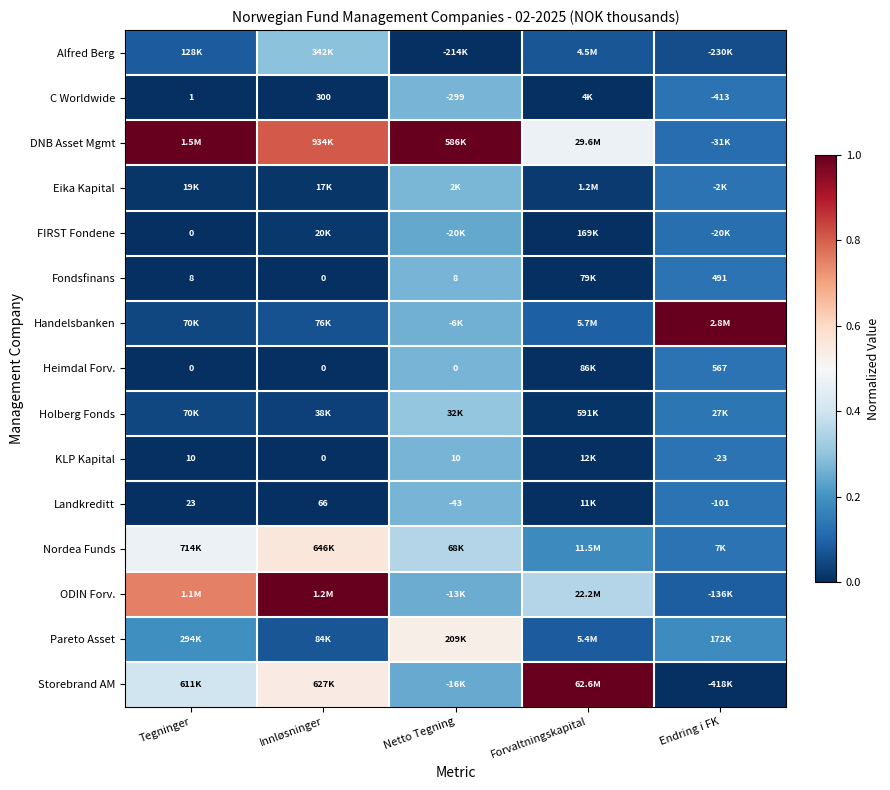

Is the value of Heimdal Forv. at Endring i FK greater than the value of Fondsfinans at Endring i FK?

Yes